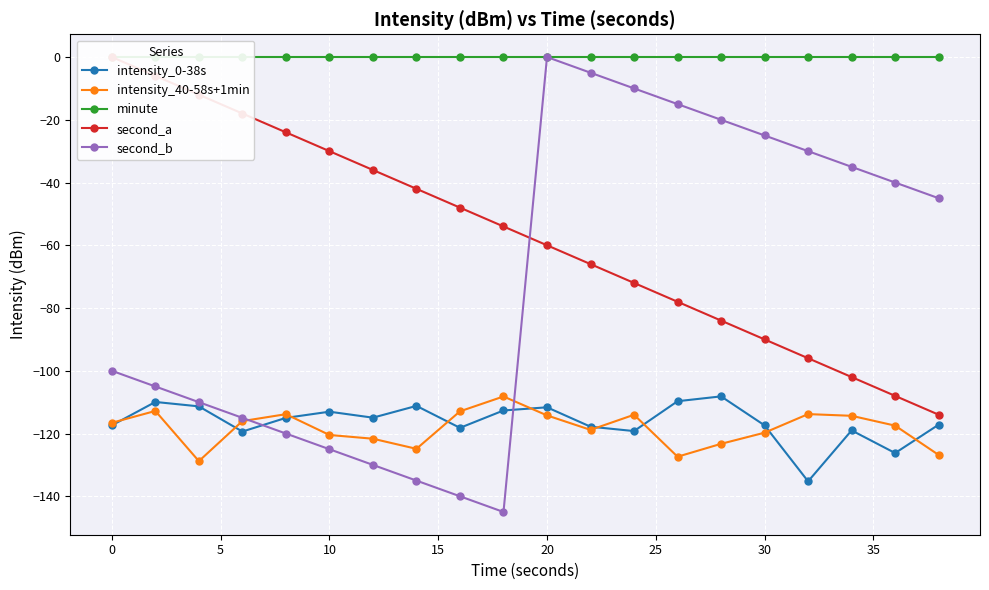

How many lines are shown in the chart?

5